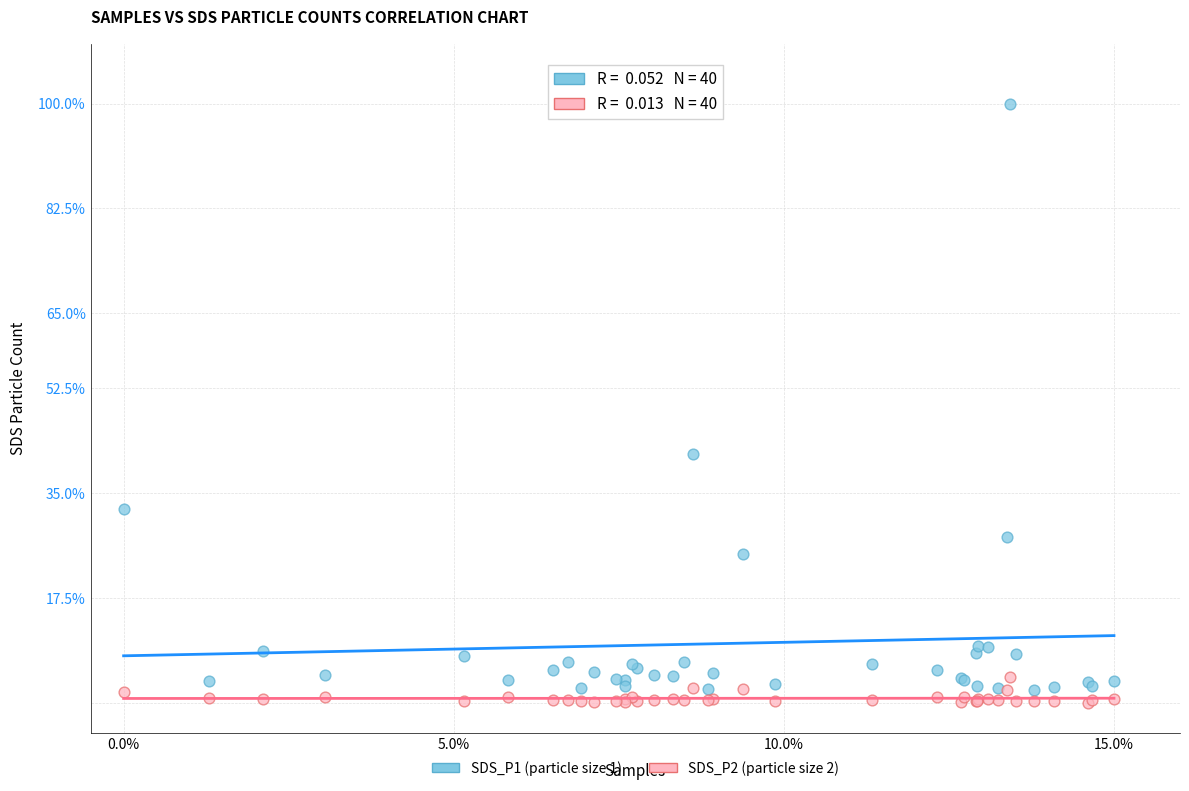

Across all series, what Y value is closest to 50?

41.6